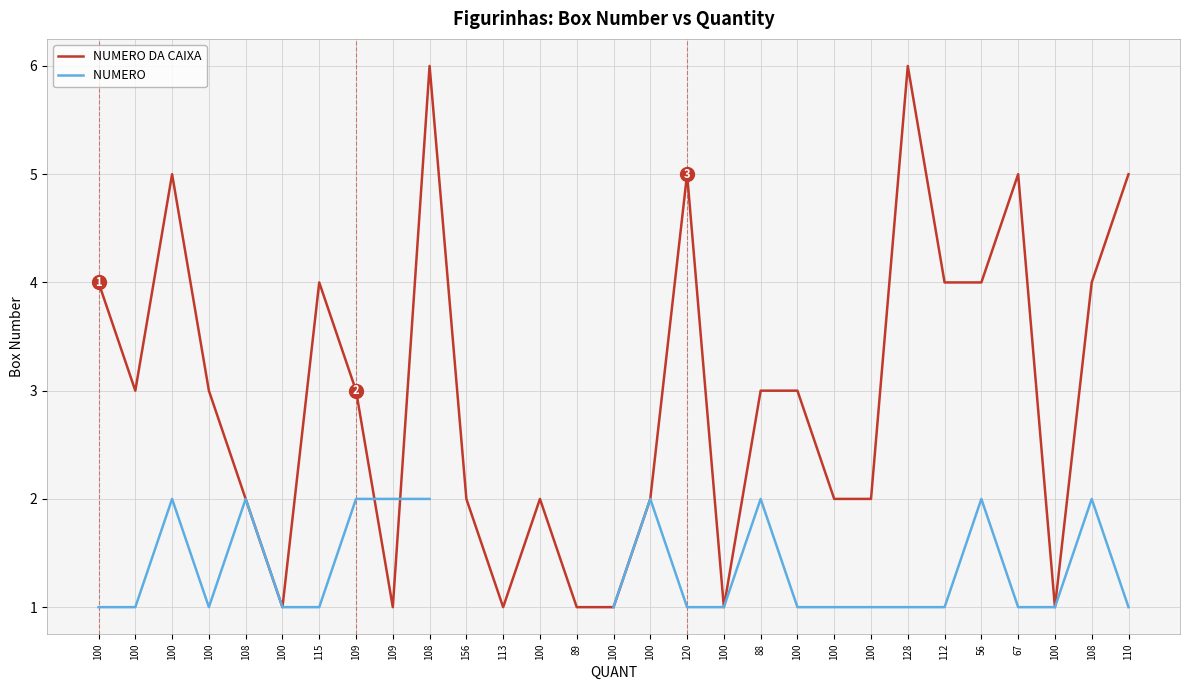

What are all the series names shown in the legend?

NUMERO DA CAIXA, NUMERO 